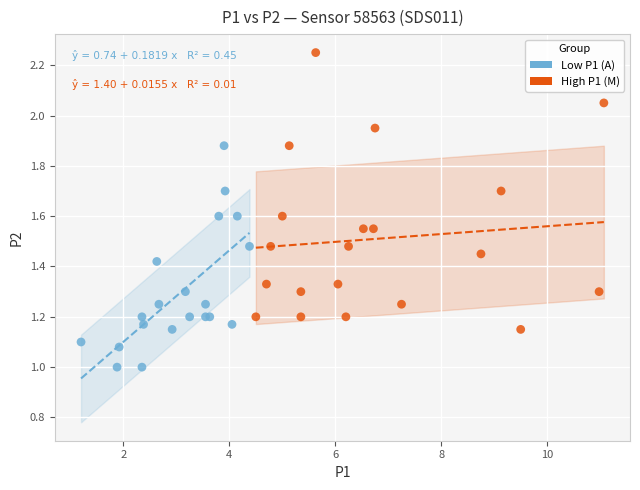

Which series contains the highest Y value?

High P1 (M)